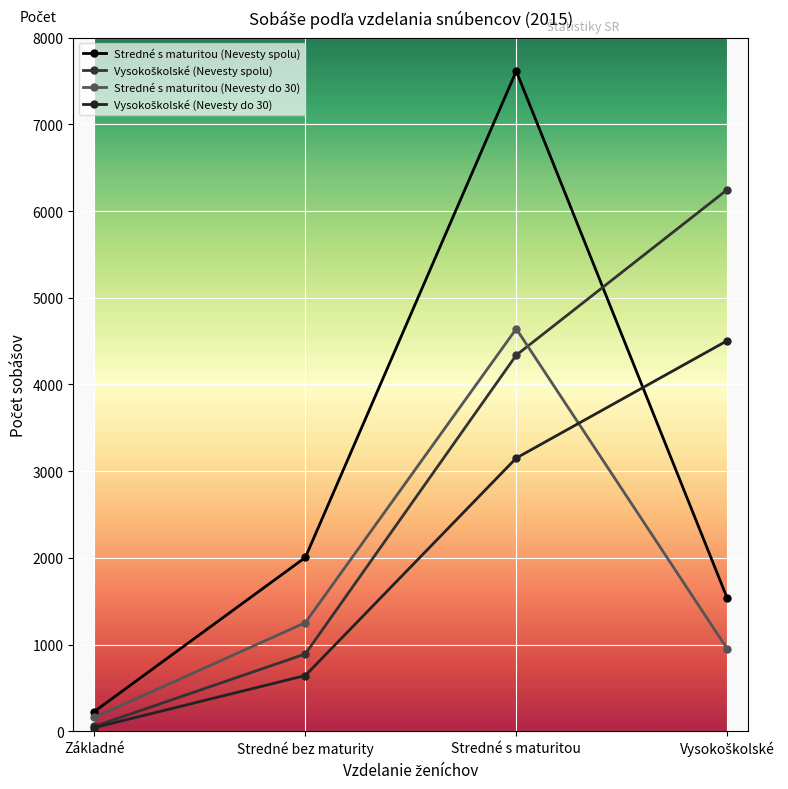

How many values in the Stredné s maturitou (Nevesty do 30) series are below 1252?

2